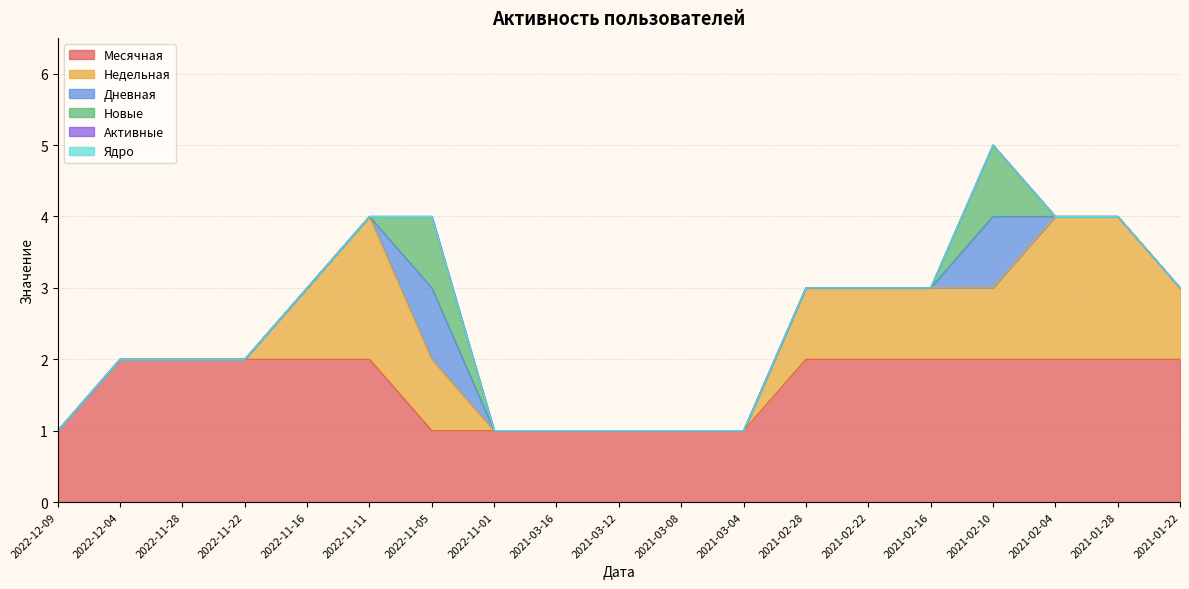

What position from the left is 2021-01-22?

19